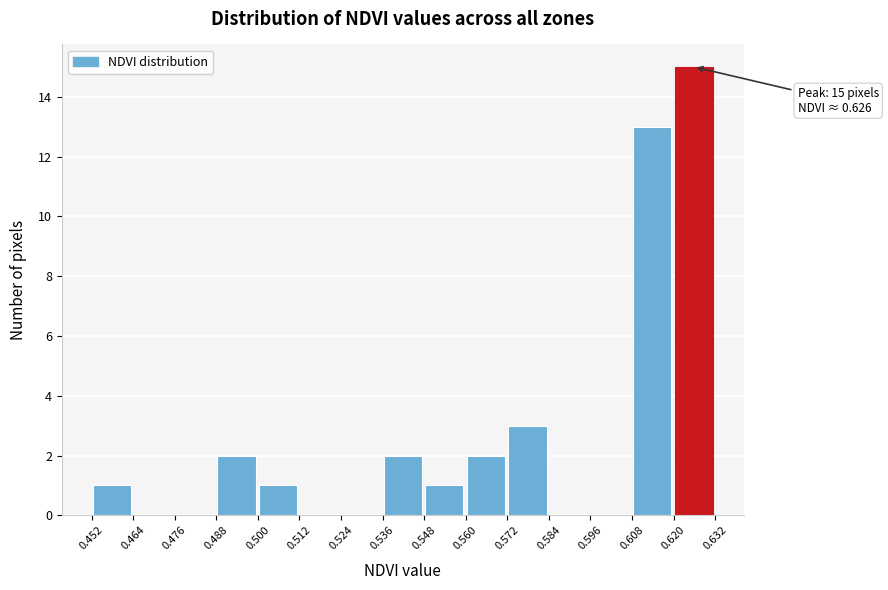

Over which range of the x-axis is the bar tallest?

0.620 to 0.632